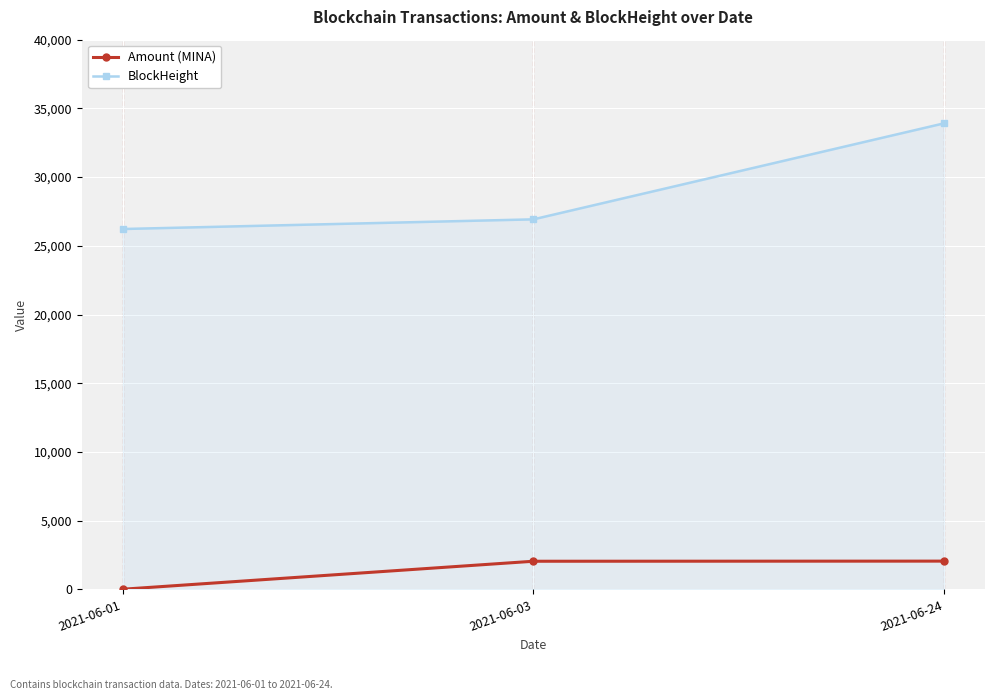

At 2021-06-24, list the series in order from smallest to largest.

Amount (MINA), BlockHeight